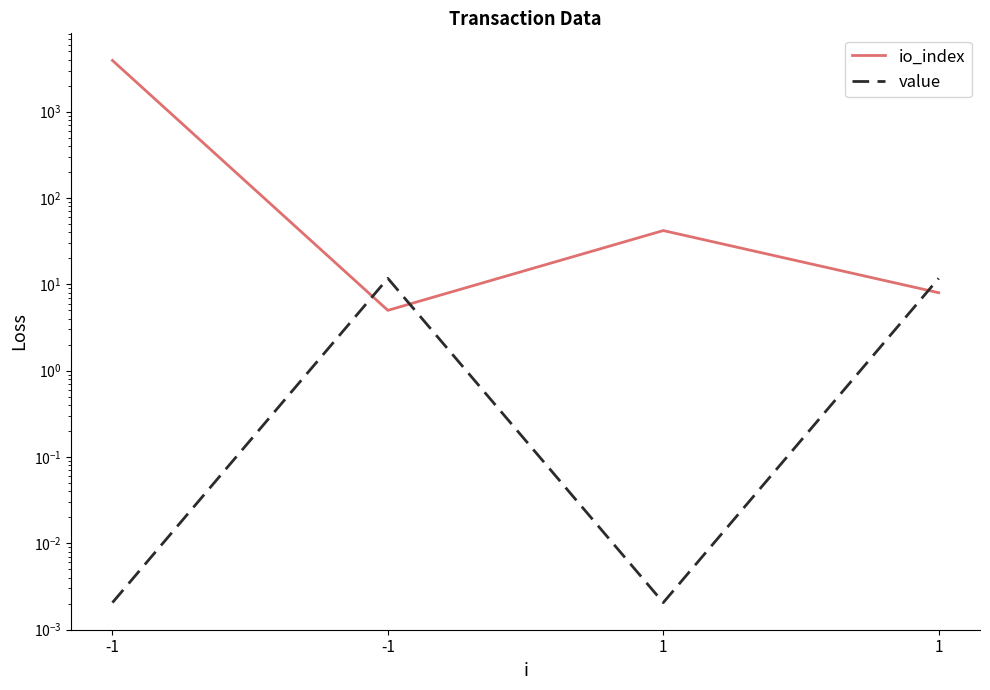

At how many categories does at least one series exceed 1977?

1